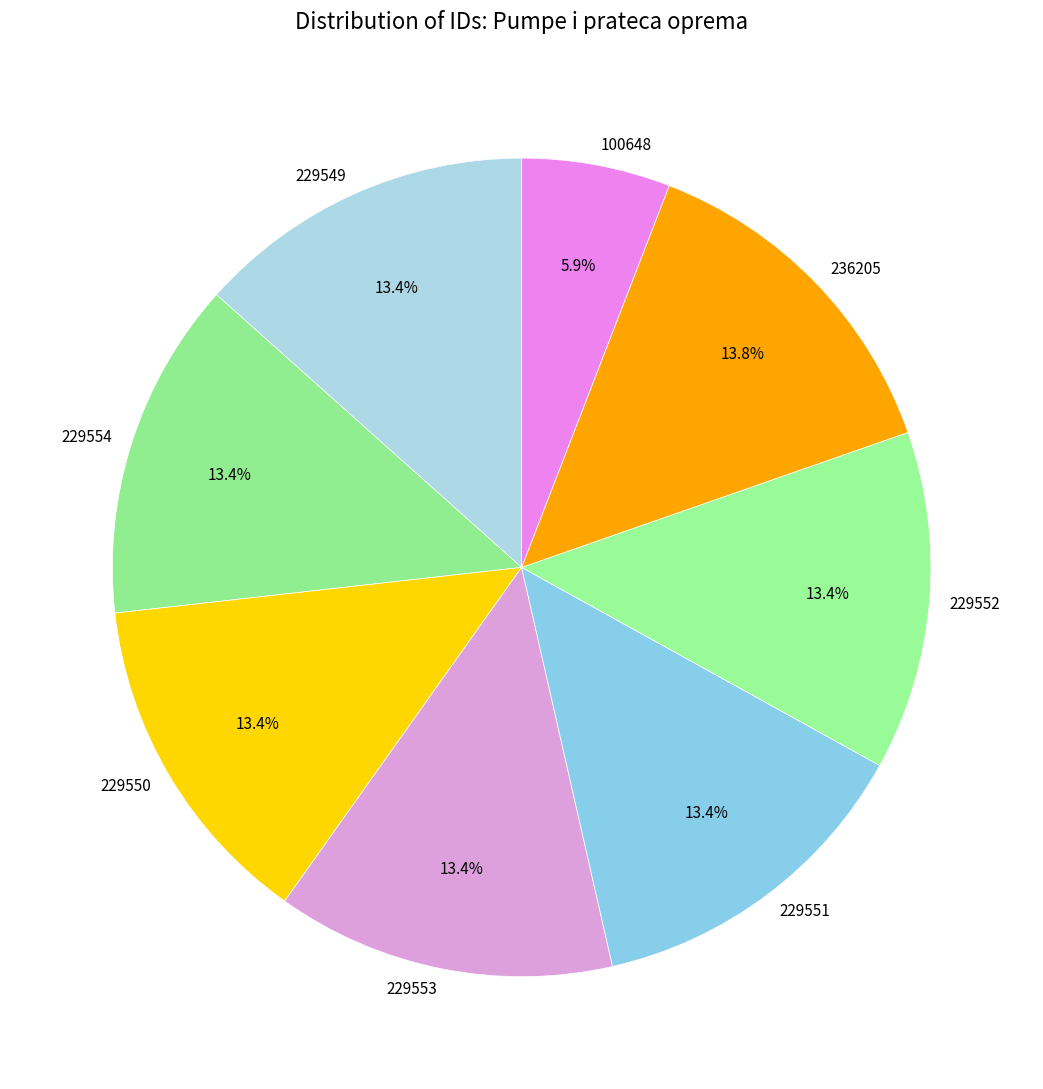

What is the smallest slice in the pie chart?

100648